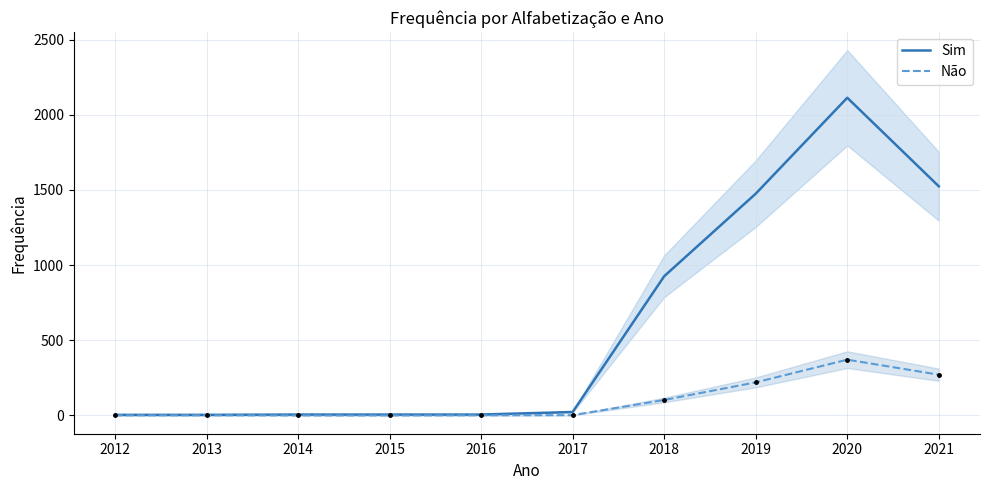

At which category does the chart reach its minimum across all series?

2014